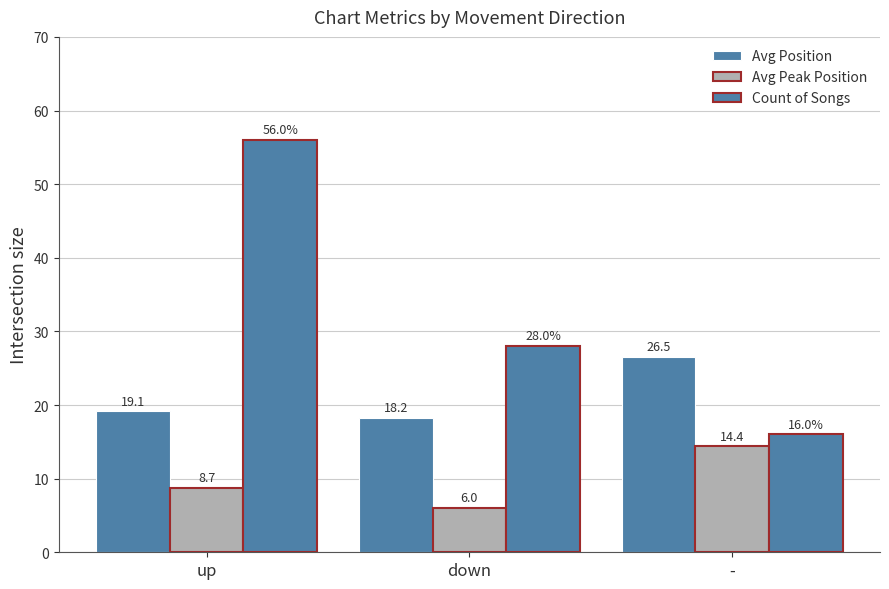

Which has a higher value, - or down?

-